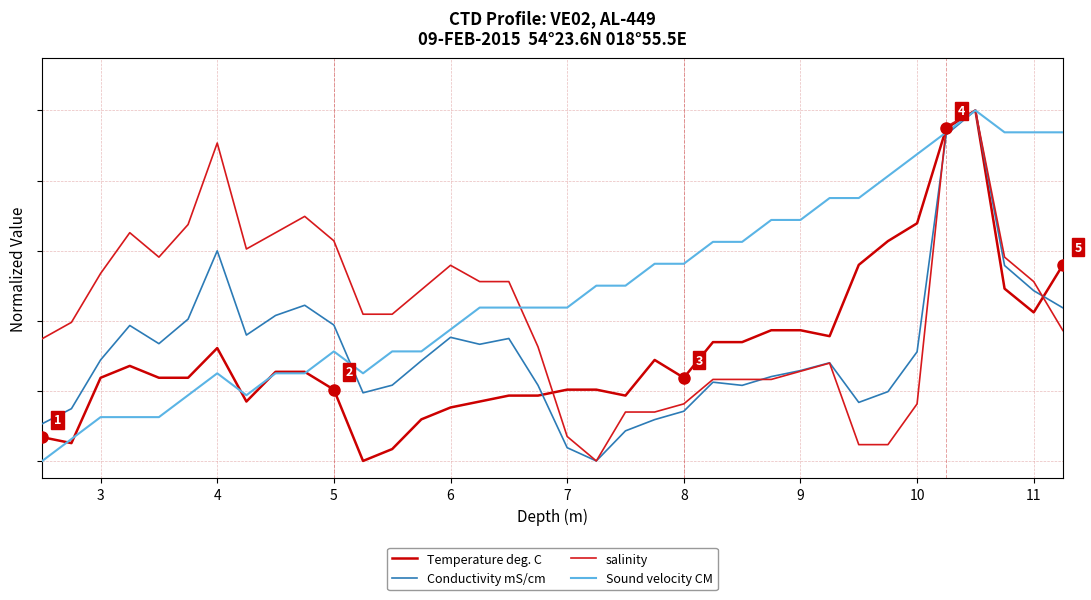

What is the greatest value displayed?

1.0